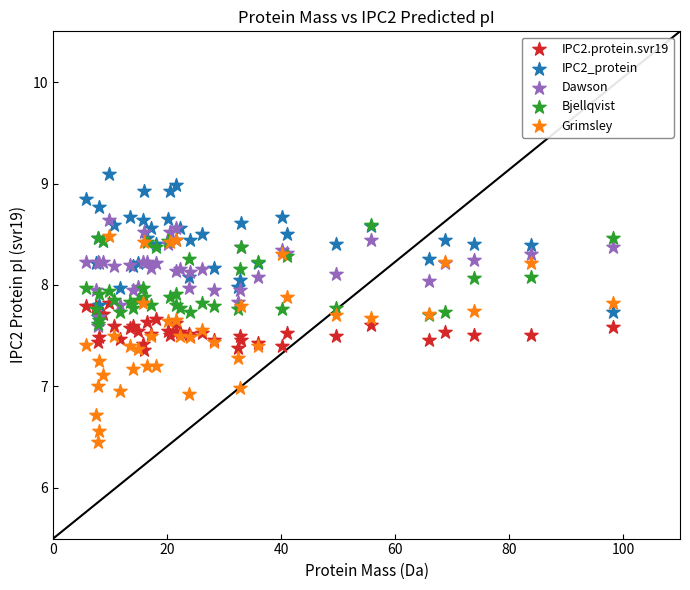

Which series has the largest Y range (max minus min)?

Grimsley